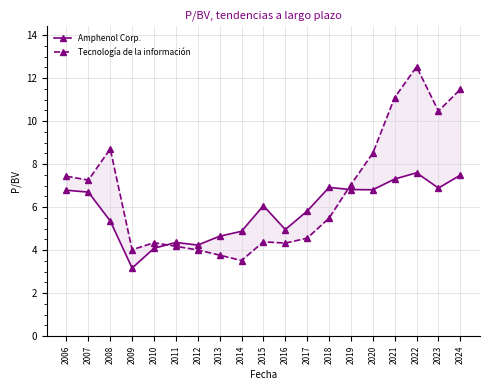

Reading left to right, extract all data points from this chart.

Amphenol Corp.: 6.8	6.7	5.4	3.2	4.1	4.4	4.2	4.7	4.9	6.1	5.0	5.8	6.9	6.8	6.8	7.3	7.6	6.9	7.5
Tecnología de la información: 7.4	7.3	8.7	4.0	4.3	4.2	4.0	3.8	3.5	4.4	4.3	4.6	5.5	7.0	8.5	11.1	12.5	10.5	11.5